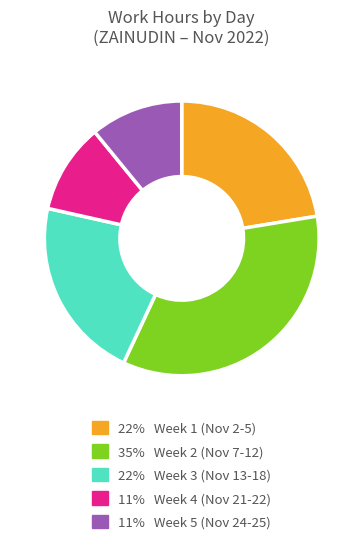

Is there any slice that represents more than half of the pie?

No